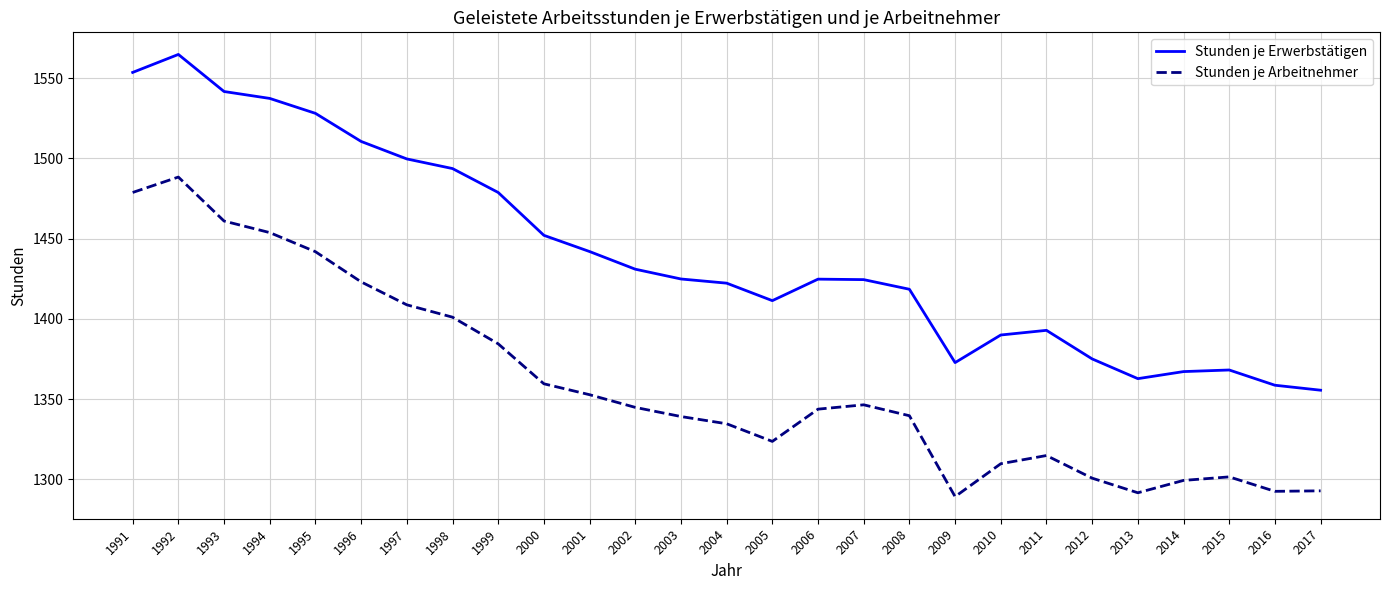

At which category does Stunden je Arbeitnehmer reach its first local peak?

1992